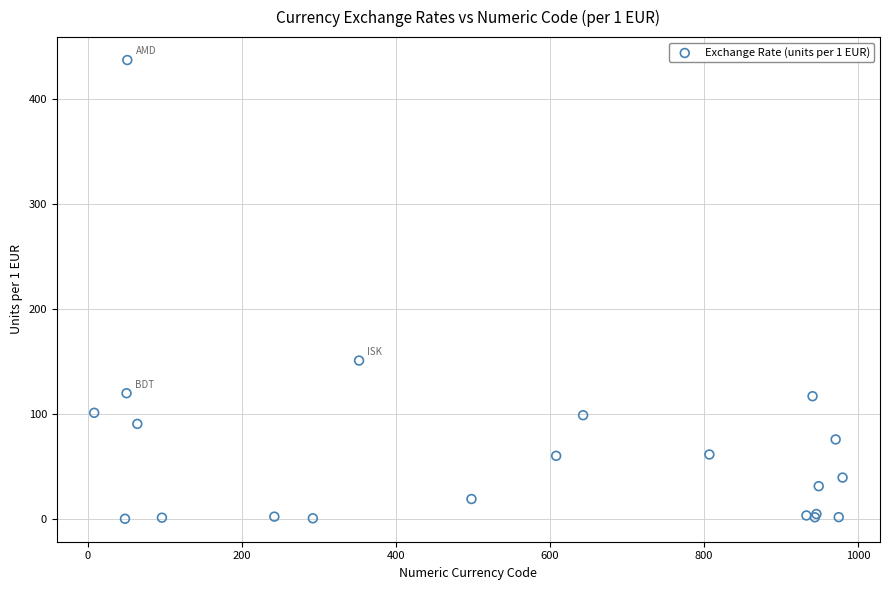

What Y value in the scatter plot is closest to 218?

151.1